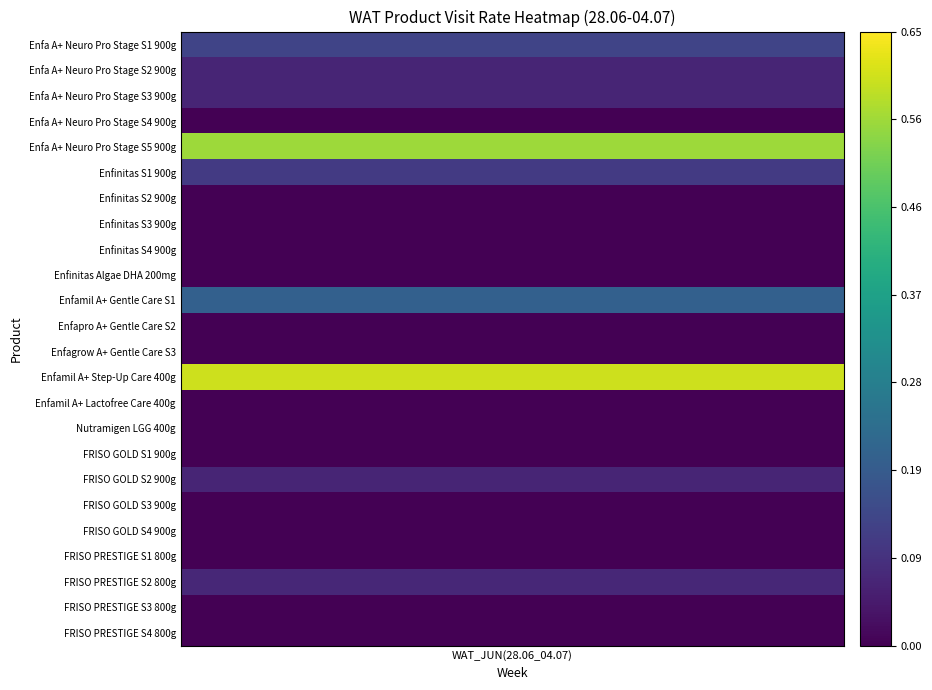

What is the average value?

0.1